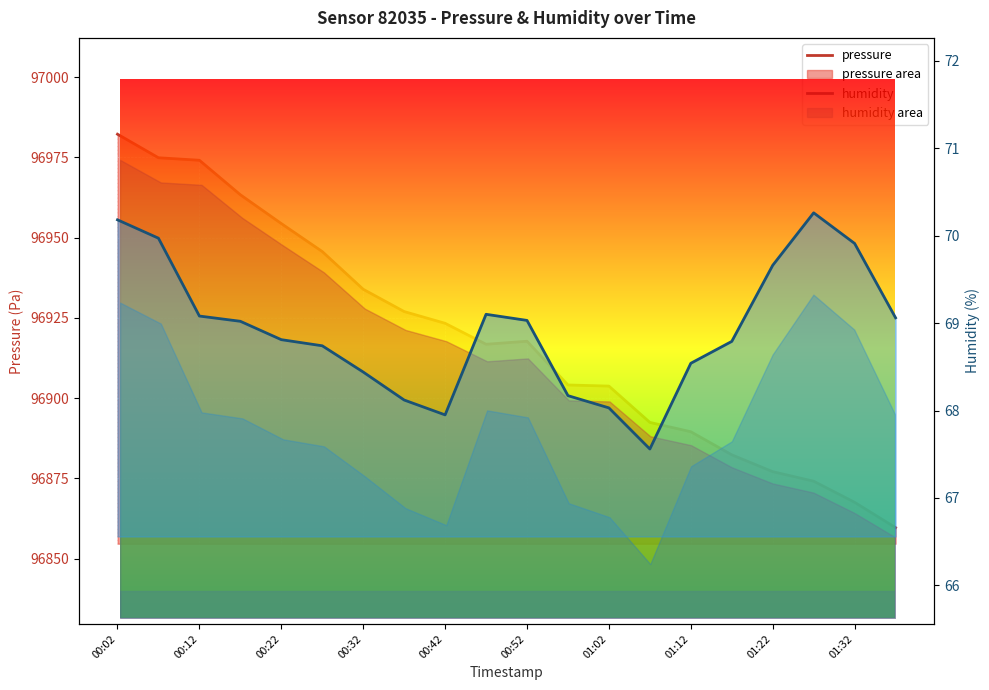

At which category is the sum across all series the highest?

00:02